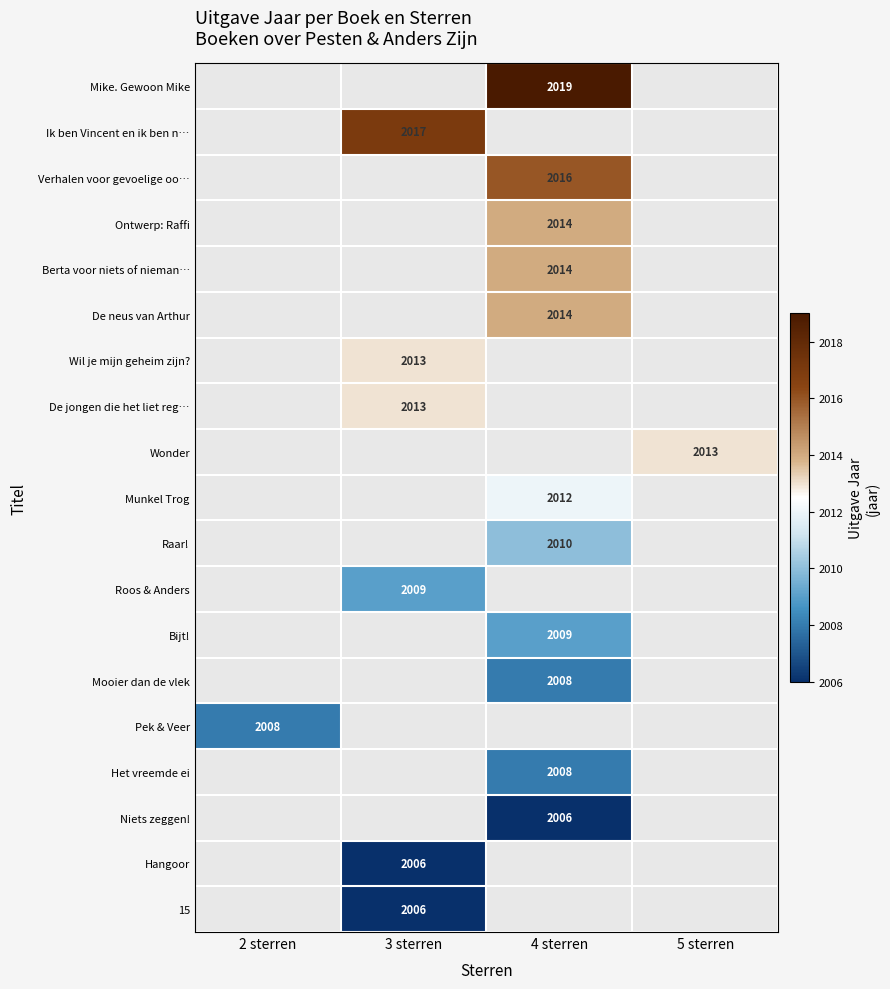

Count the number of categories in the chart.

4